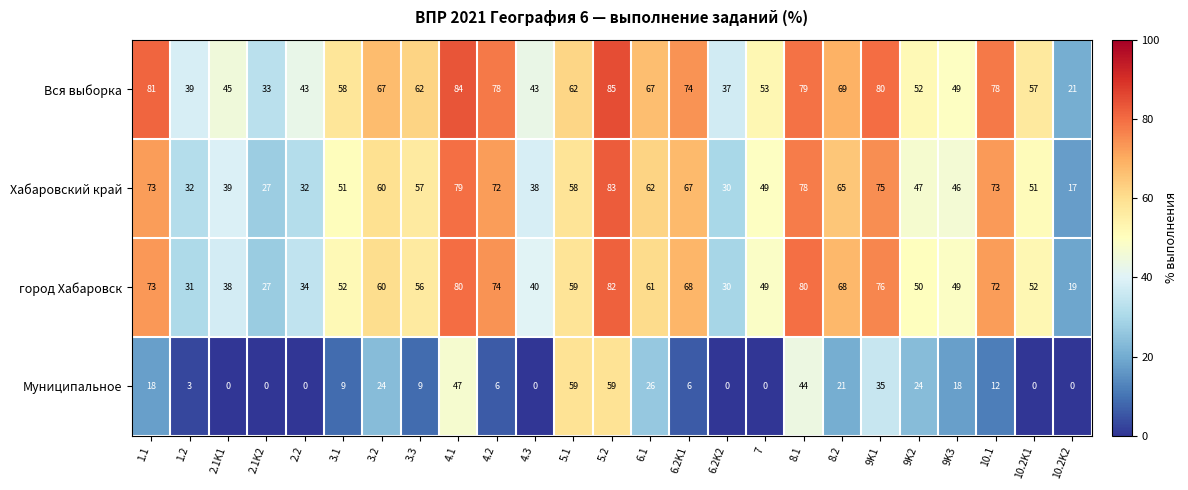

What is the greatest value displayed?

85